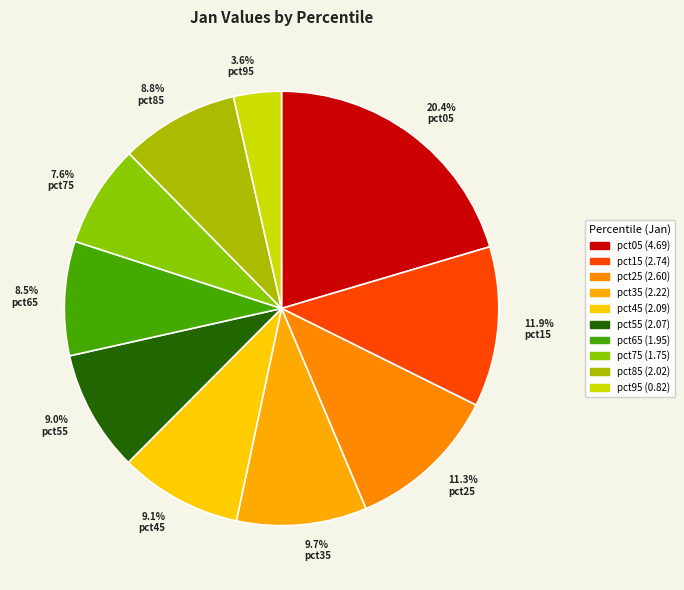

What is the largest slice in the pie chart?

pct05